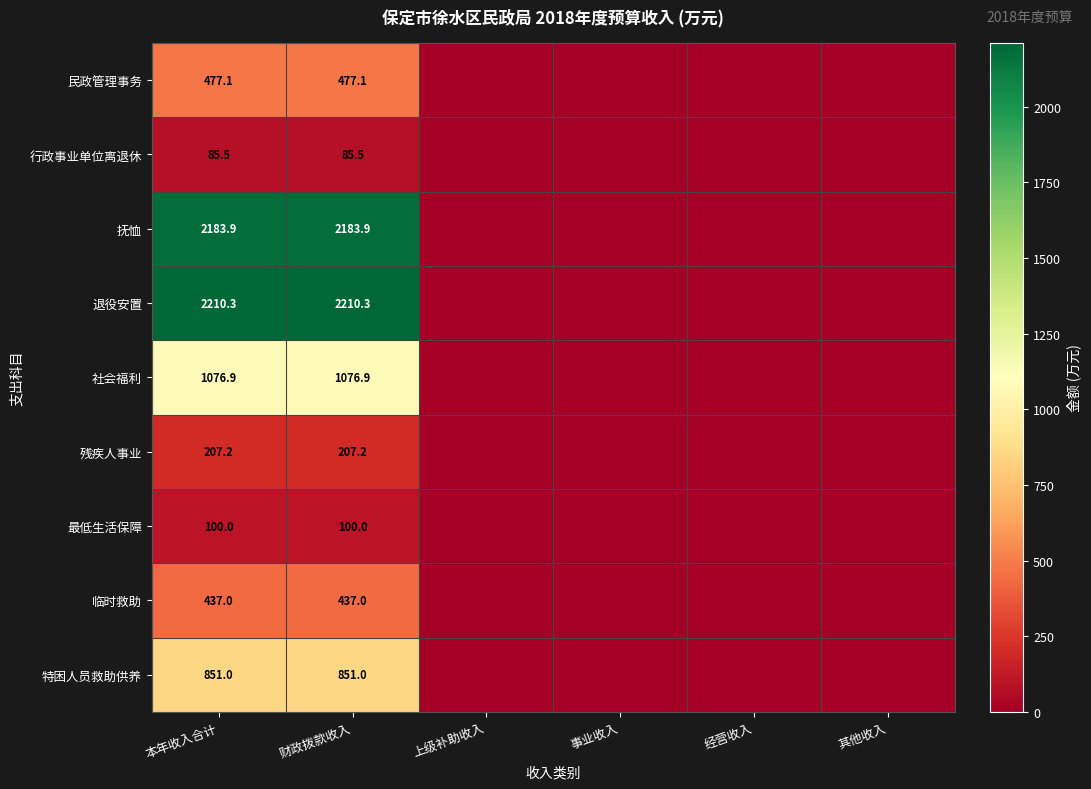

True or false: 民政管理事务 has a value of 477.1 at 本年收入合计.

True